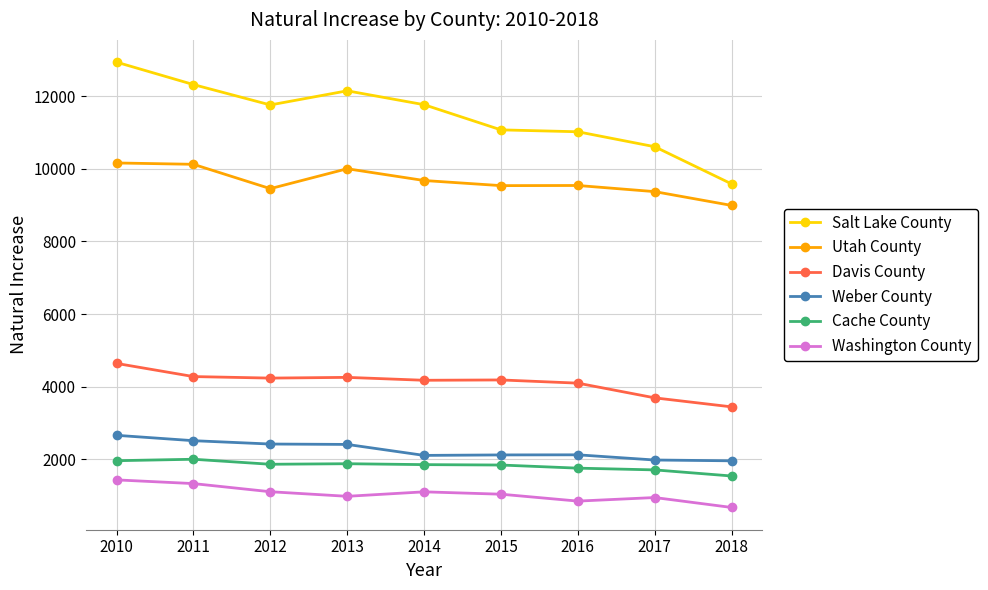

What is the total value across all series at 2012?

30841